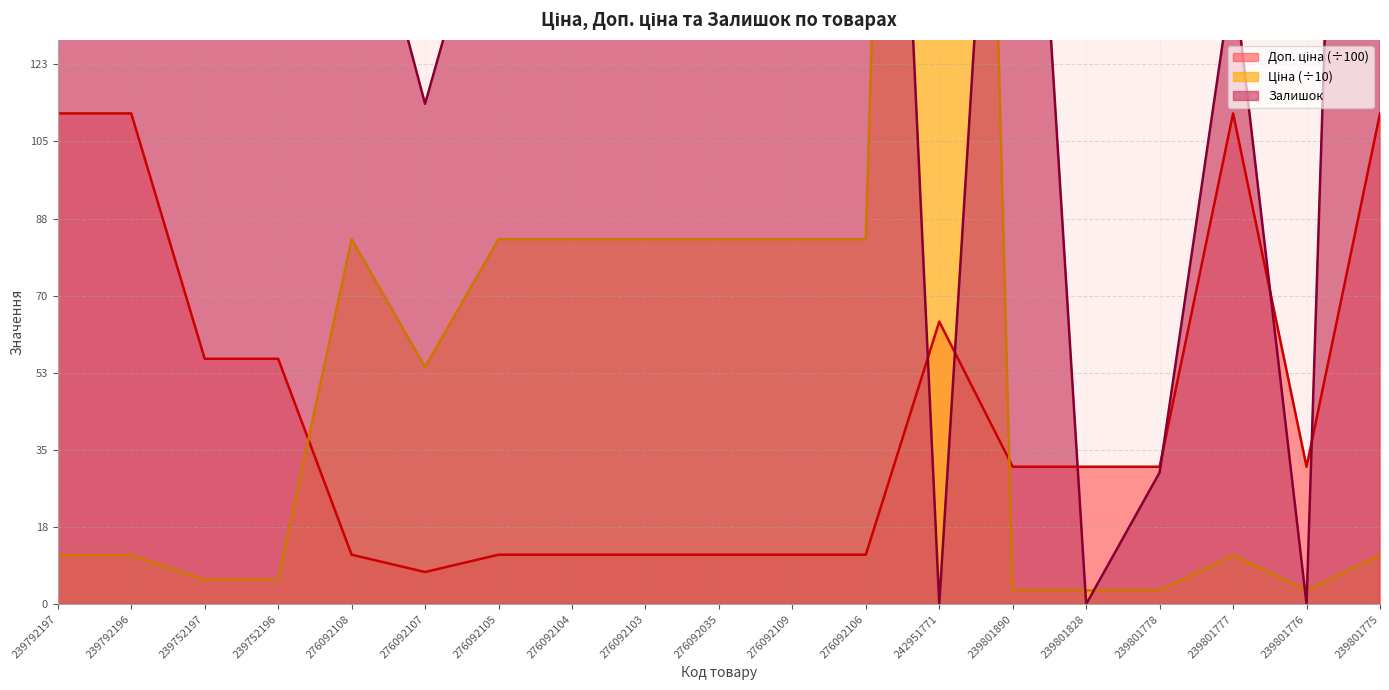

Reading left to right, transcribe all the data shown in this chart.

Ціна: 239792197=11.2	239792196=11.2	239752197=5.6	239752196=5.6	276092108=83.1	276092107=54.0	276092105=83.1	276092104=83.1	276092103=83.1	276092035=83.1	276092109=83.1	276092106=83.1	242951771=643.7	239801890=3.1	239801828=3.1	239801778=3.1	239801777=11.2	239801776=3.1	239801775=11.2
Доп. ціна: 239792197=111.8	239792196=111.8	239752197=55.9	239752196=55.9	276092108=11.3	276092107=7.3	276092105=11.3	276092104=11.3	276092103=11.3	276092035=11.3	276092109=11.3	276092106=11.3	242951771=64.4	239801890=31.3	239801828=31.3	239801778=31.3	239801777=111.8	239801776=31.3	239801775=111.8
Залишок: 239792197=289.0	239792196=290.0	239752197=845.0	239752196=698.0	276092108=177.0	276092107=114.0	276092105=173.0	276092104=167.0	276092103=502.0	276092035=269.0	276092109=323.0	276092106=362.0	242951771=0.0	239801890=269.0	239801828=0.0	239801778=30.0	239801777=144.0	239801776=0.0	239801775=522.0